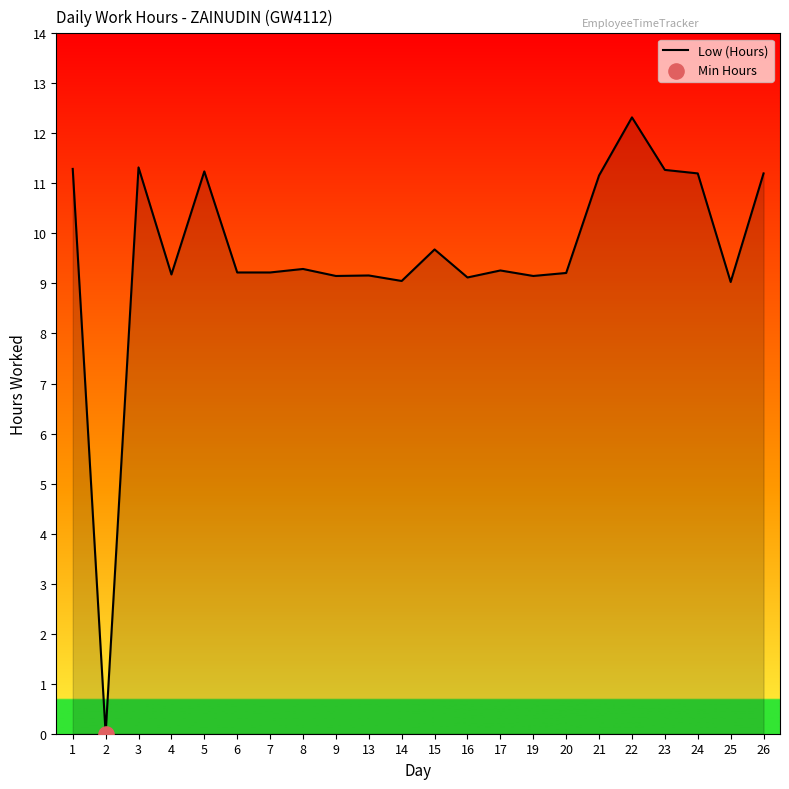

Approximately how many times larger is the value at 23 compared to 8?

1.2